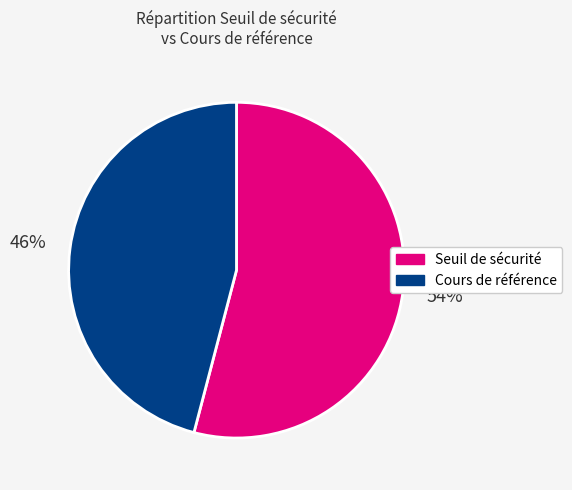

Count the number of slices in the pie.

2